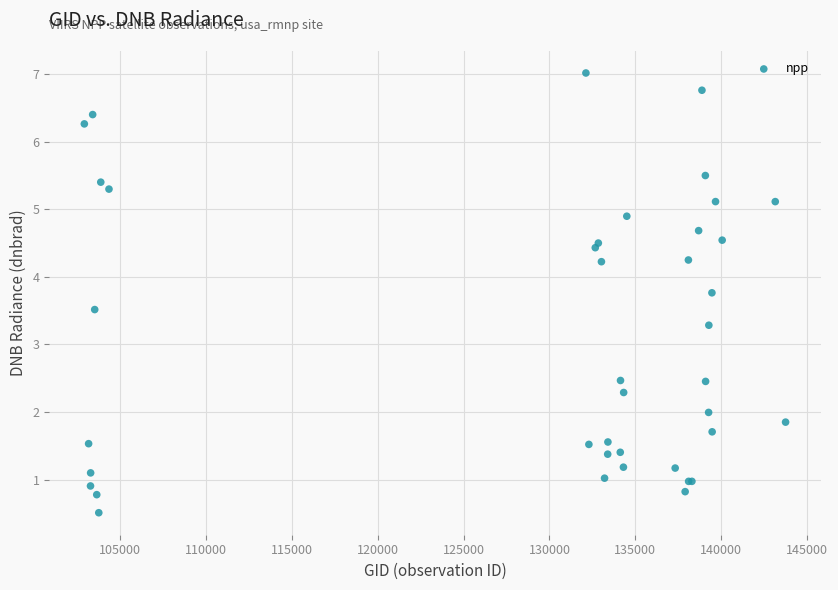

What Y value in the scatter plot is closest to 3?

3.3